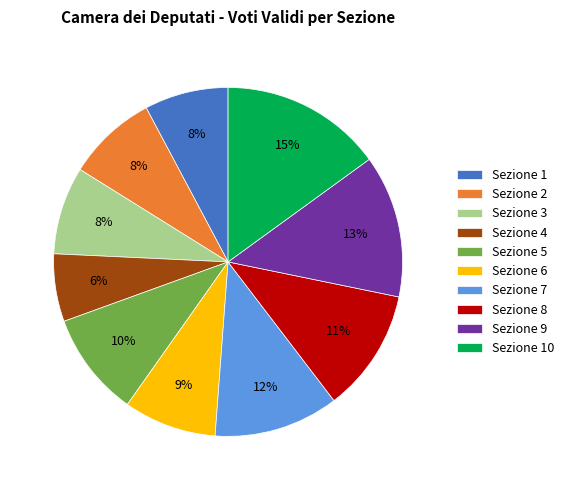

How many slices are in this pie chart?

10